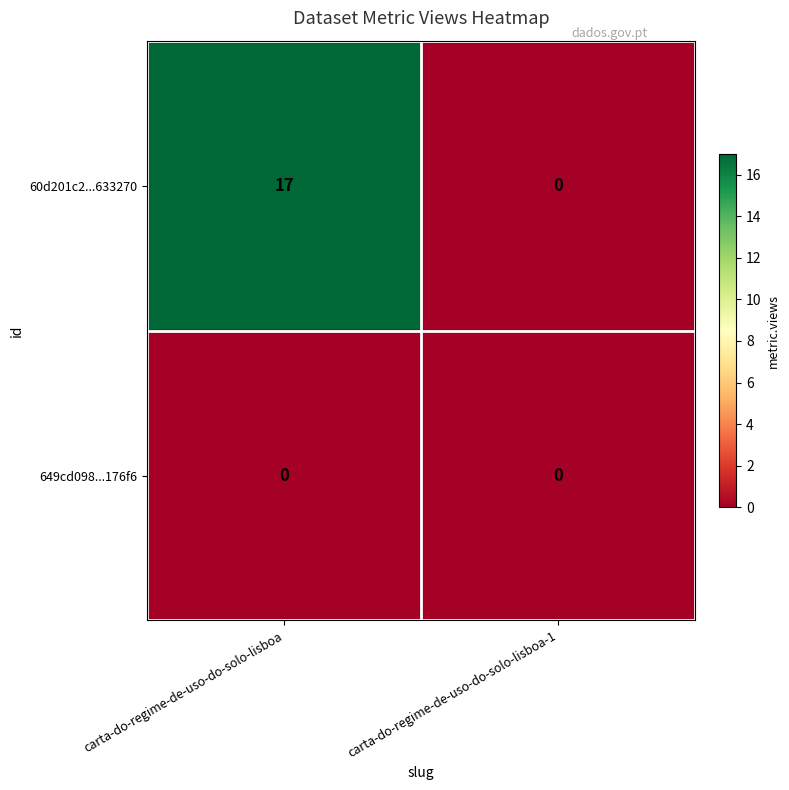

True or false: 60d201c2...633270 has a value of 17 at carta-do-regime-de-uso-do-solo-lisboa.

True